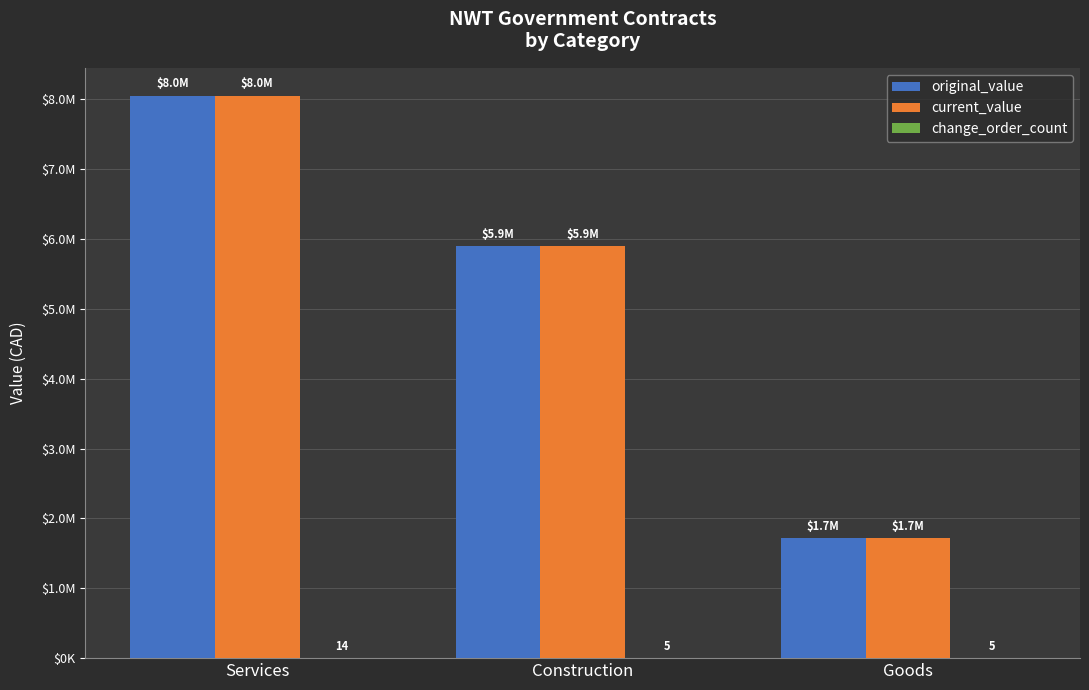

Which category has the highest value in the original_value series?

Services